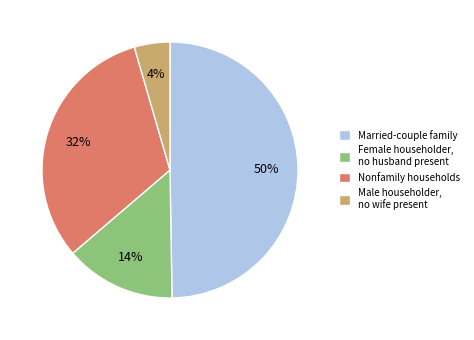

What is the ratio of the value at Married-couple family to the value at Female householder, no husband present?

3.6